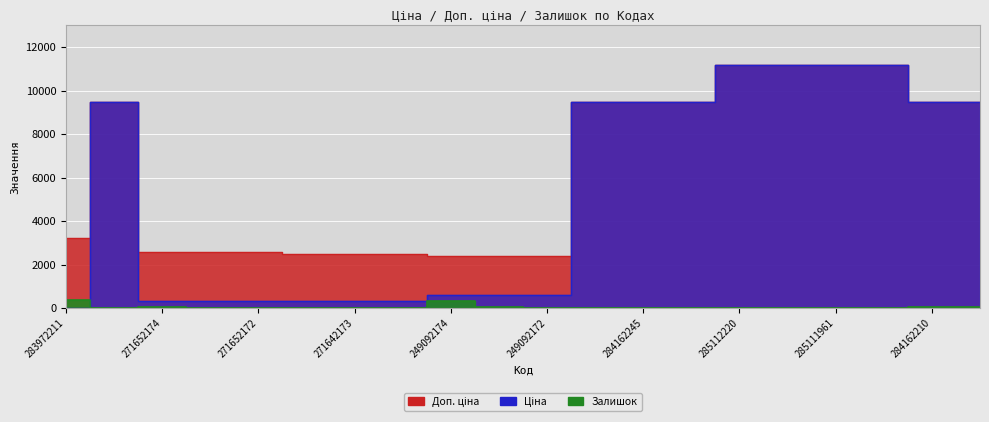

Is it true that Залишок equals 9.7 at 249092173?

False